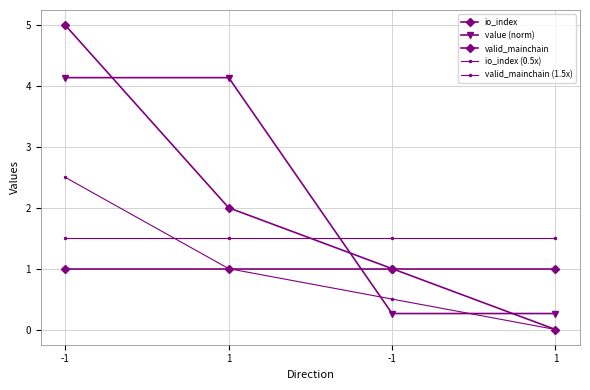

Is it true that io_index equals 3.3 at -1?

False